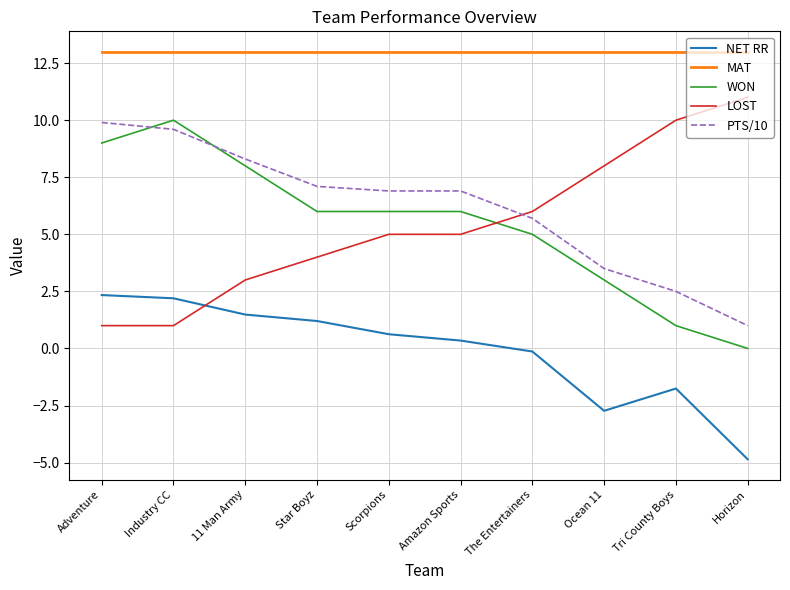

Which series has the largest total across all categories?

MAT